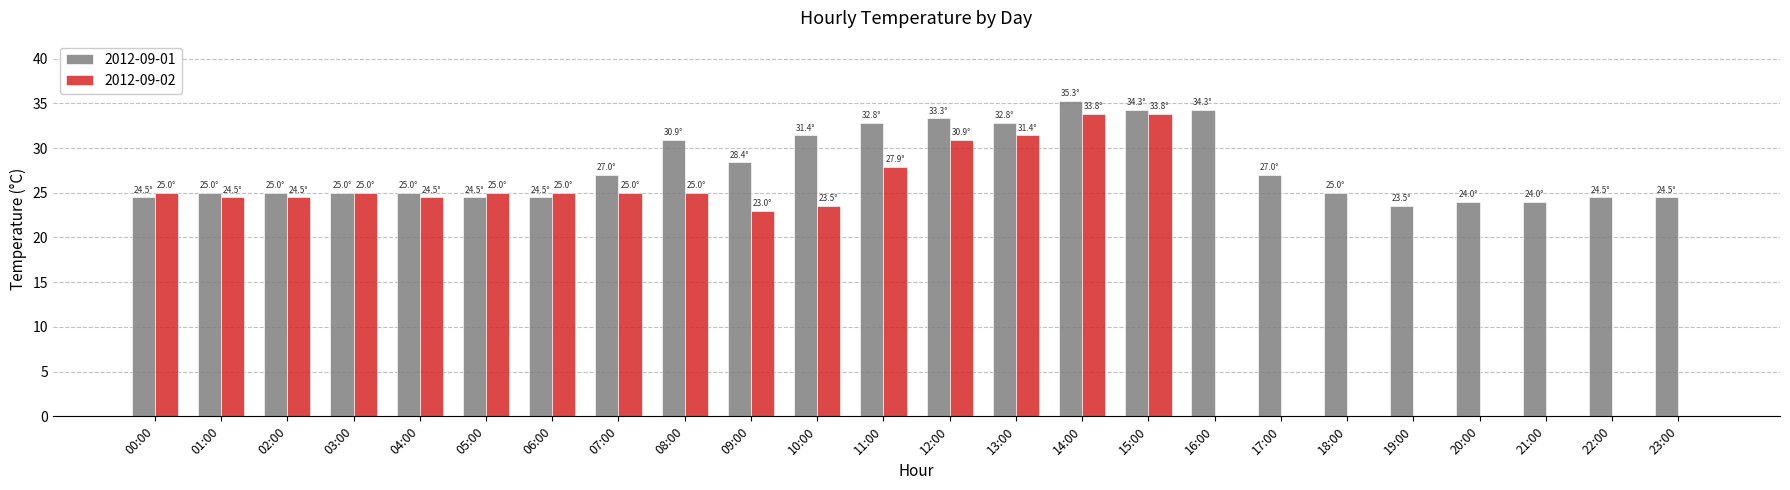

Which label corresponds to the largest value in the chart?

14:00